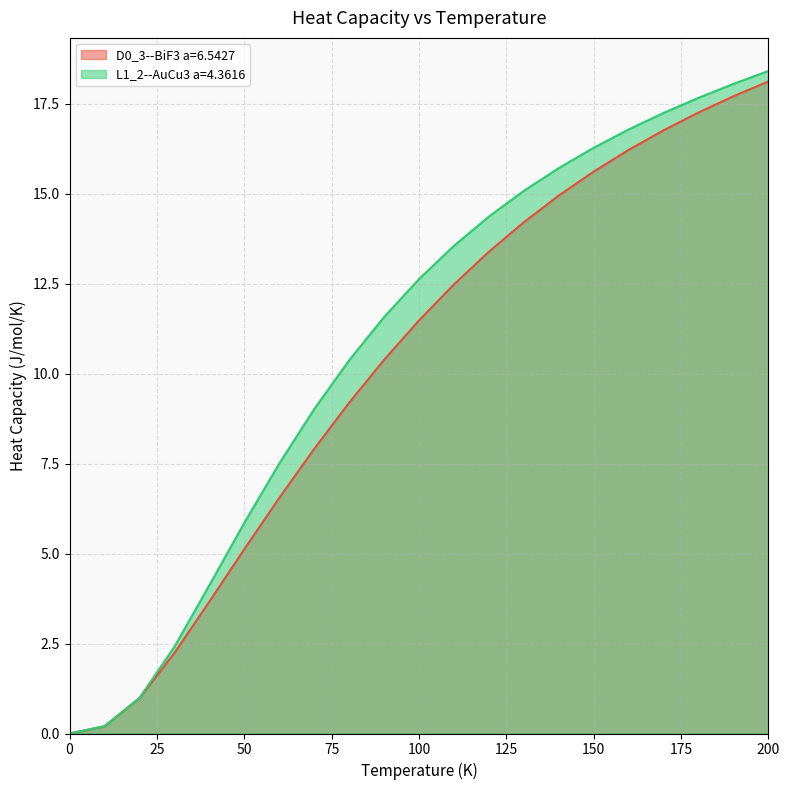

Is it true that L1_2--AuCu3 a=4.3616 equals 10.2 at 50?

False